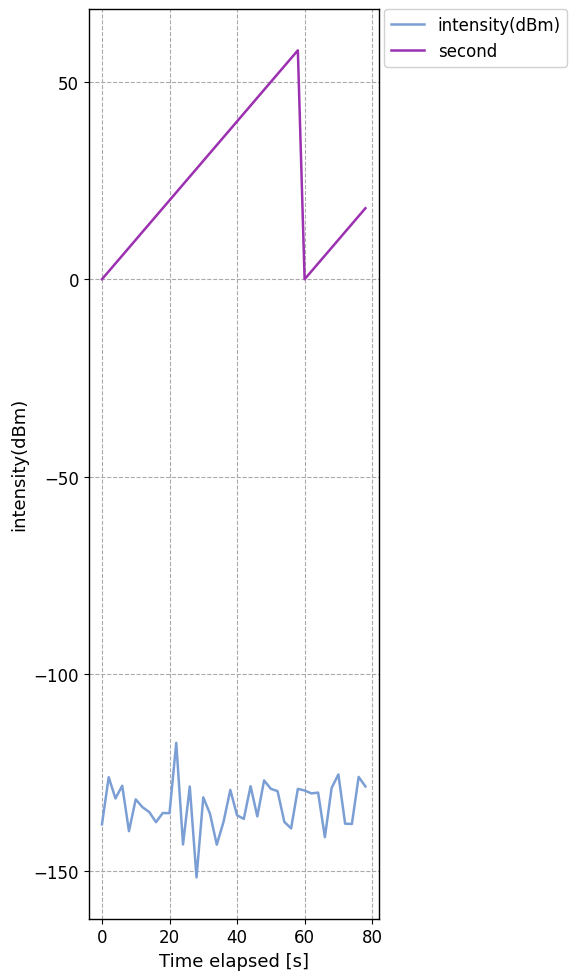

Which series has the largest range (max minus min)?

second